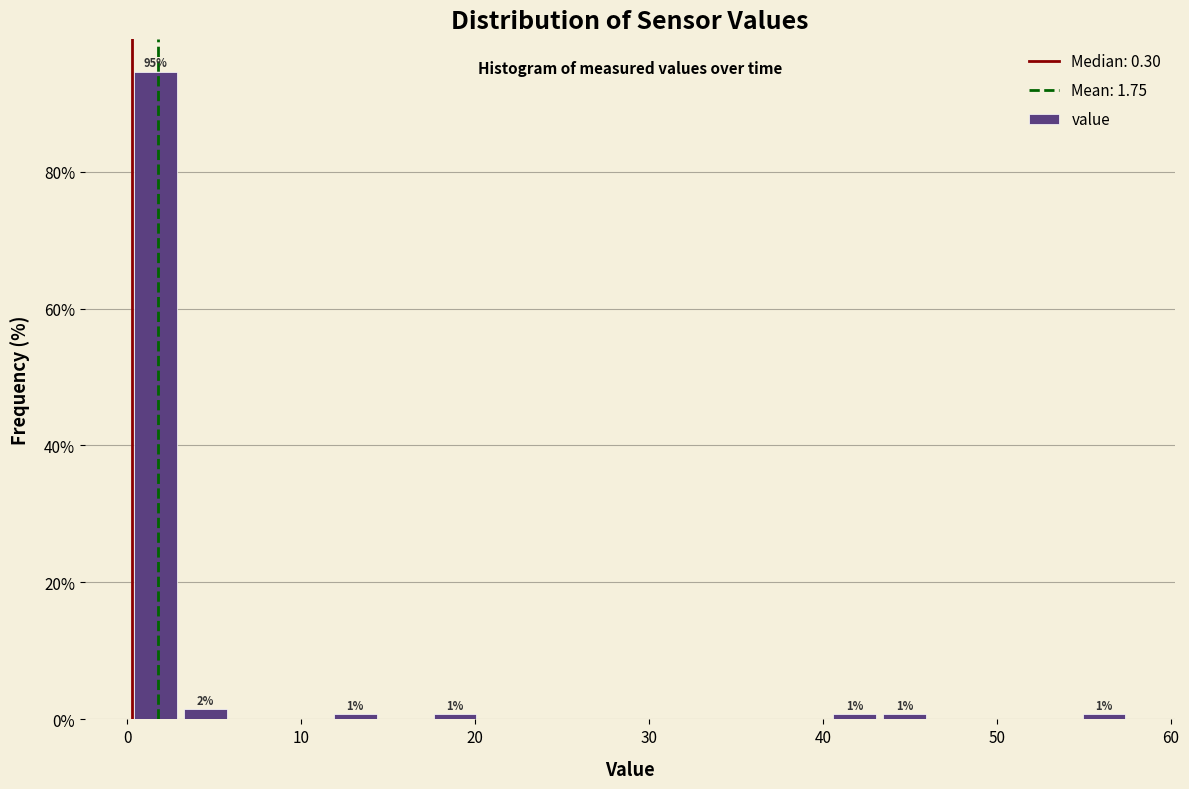

Around what value on the x-axis is the tallest bar? Give the approximate position of its centre, as read against the axis.

2